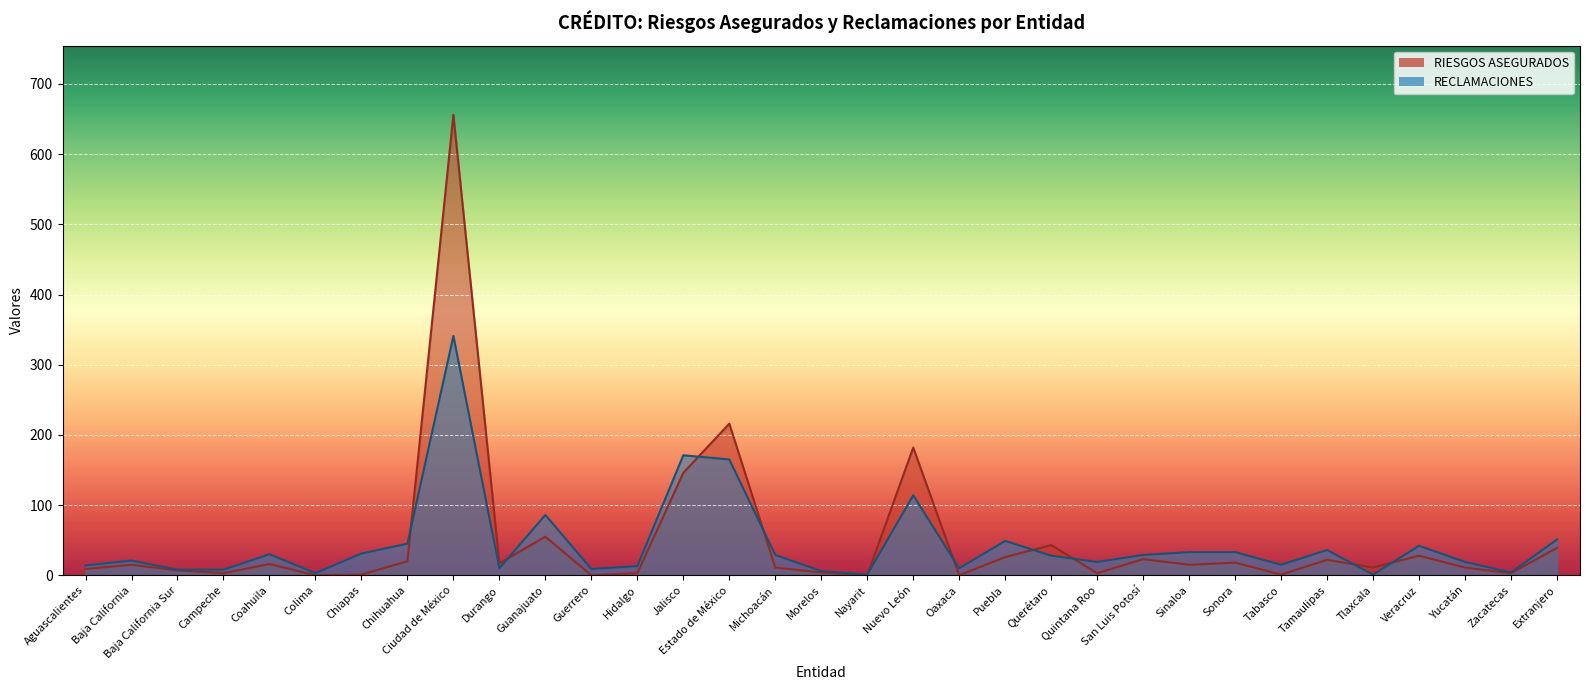

Which series has the largest total across all categories?

RIESGOS ASEGURADOS